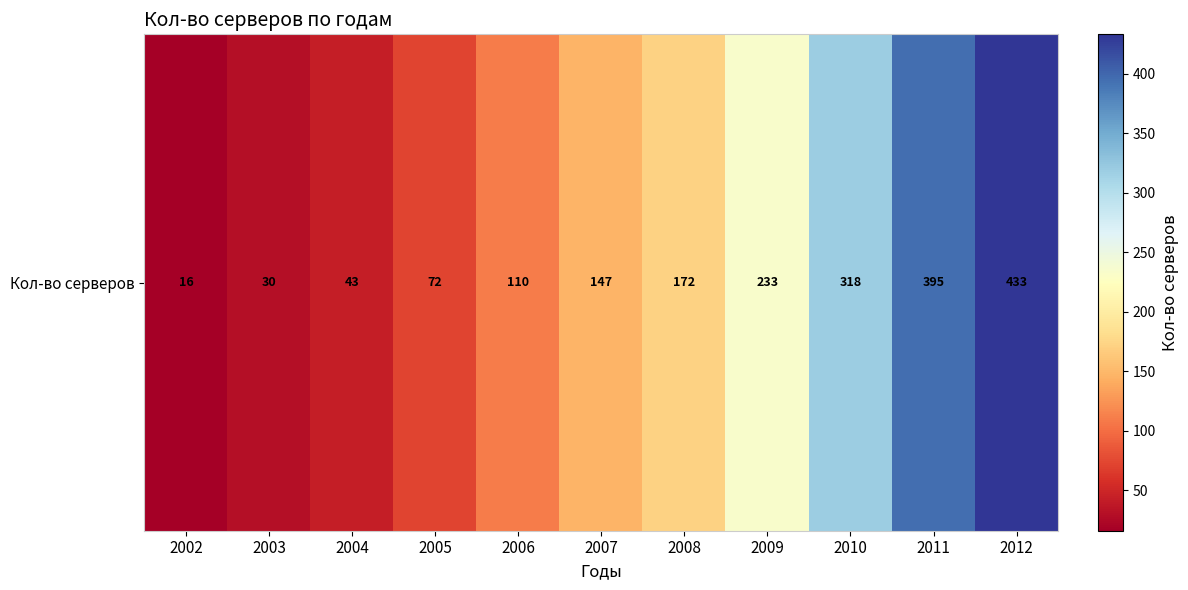

Approximately how many times larger is the value at 2002 compared to 2007?

0.1